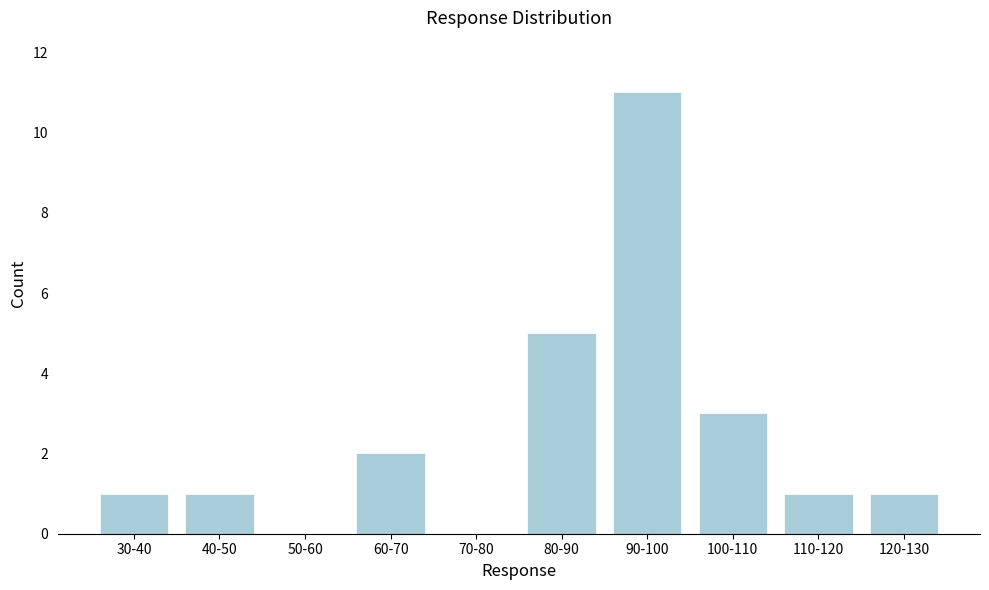

Reading left to right, extract all data points from this chart.

30-40=1	40-50=1	50-60=0	60-70=2	70-80=0	80-90=5	90-100=11	100-110=3	110-120=1	120-130=1